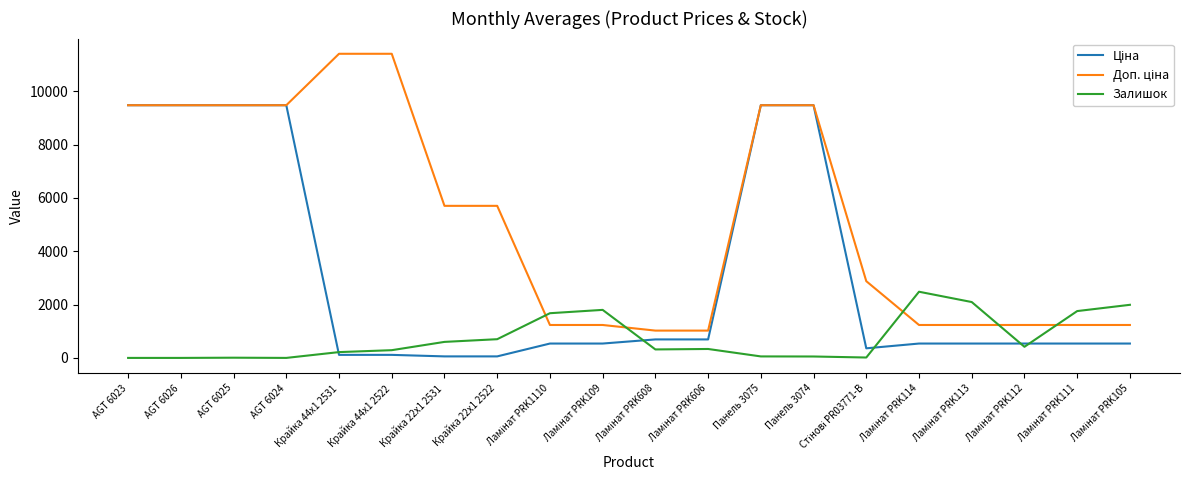

What is the maximum value shown in the chart?

11410.0